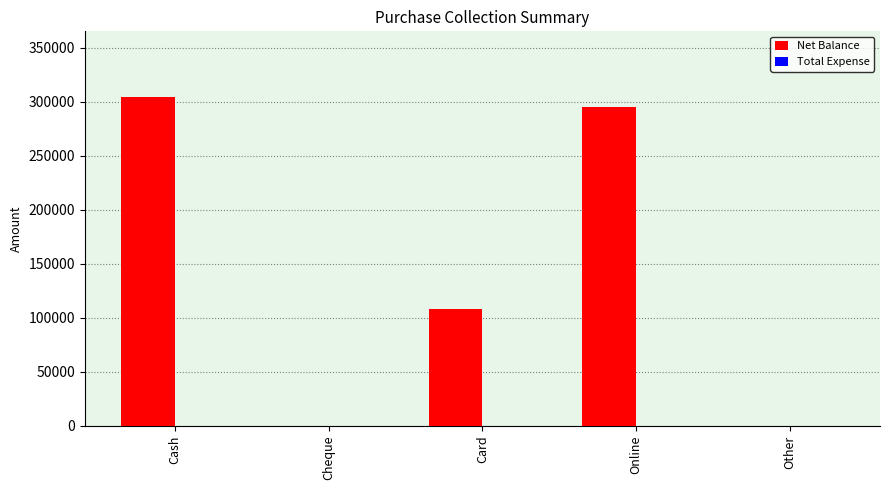

Count the number of categories in the chart.

5